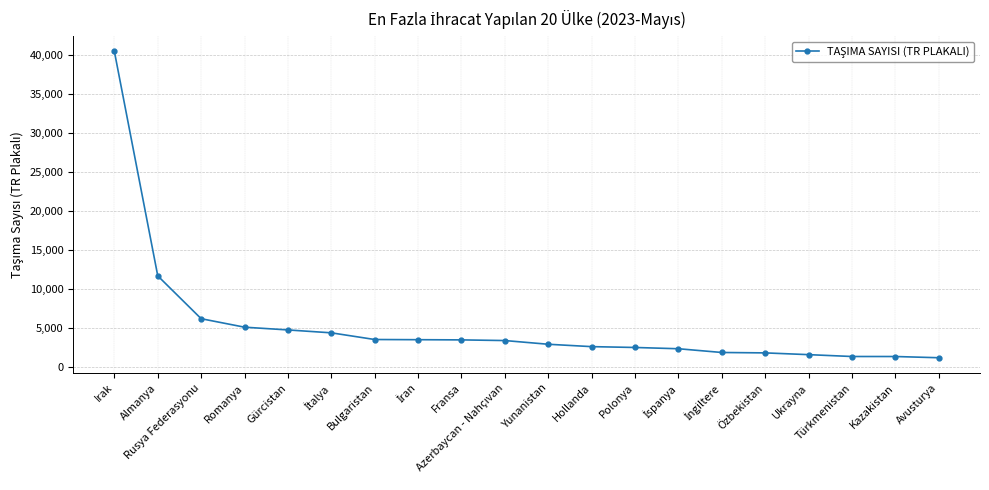

What is the value of the 11th point from the left?

2946